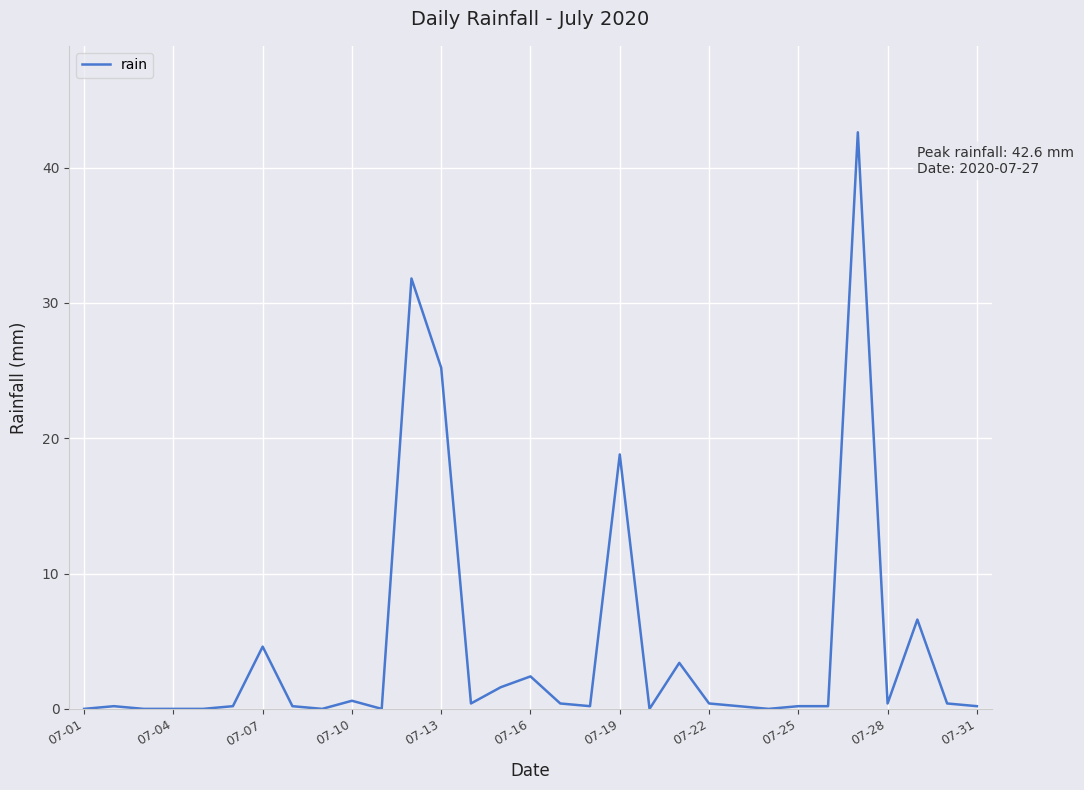

How many lines are shown in the chart?

1